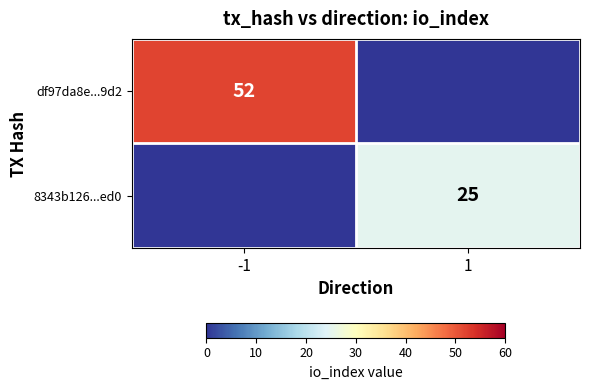

The df97da8e...9d2 series shows 52 at -1. True or false?

True